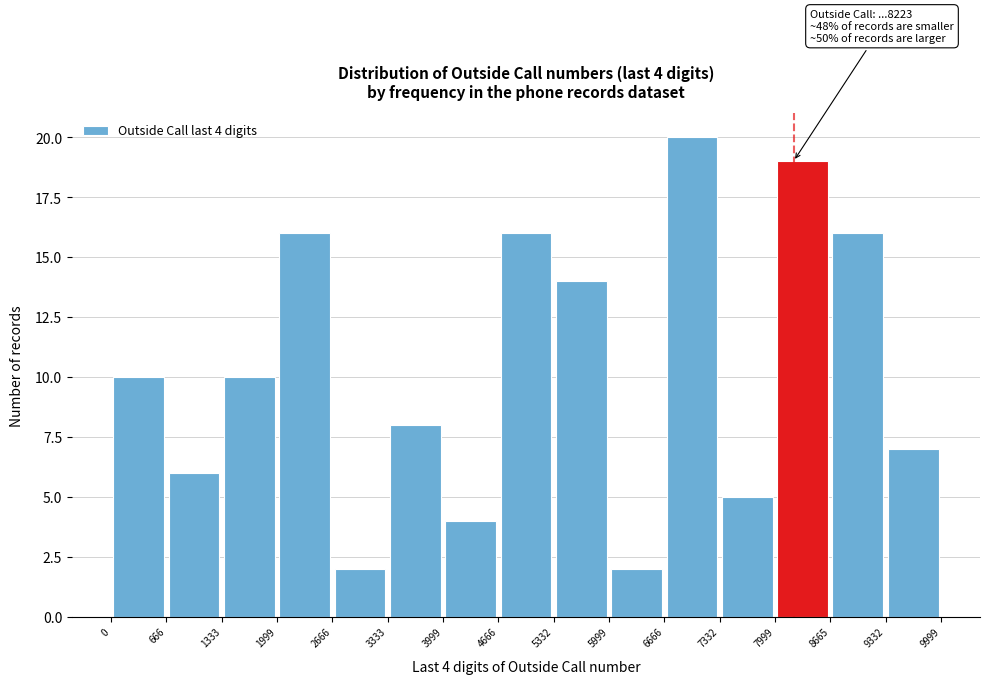

Over which range of the x-axis is the bar tallest?

6666 to 7332